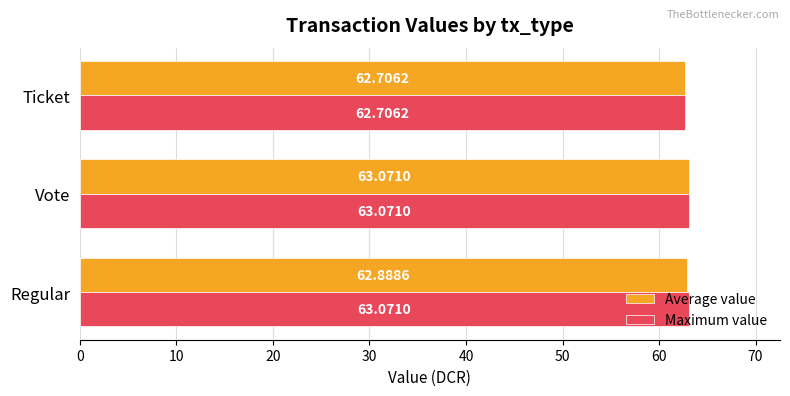

Rank the categories by Average value value from lowest to highest.

Ticket, Regular, Vote